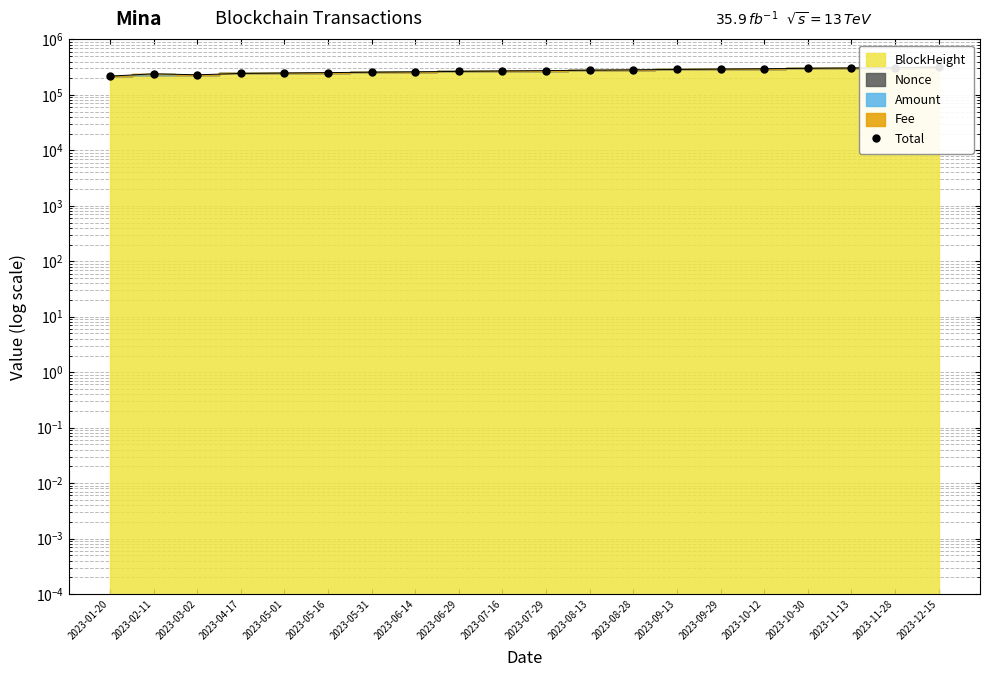

What is the change in value from 2023-04-17 to 2023-08-28?

+39326.0